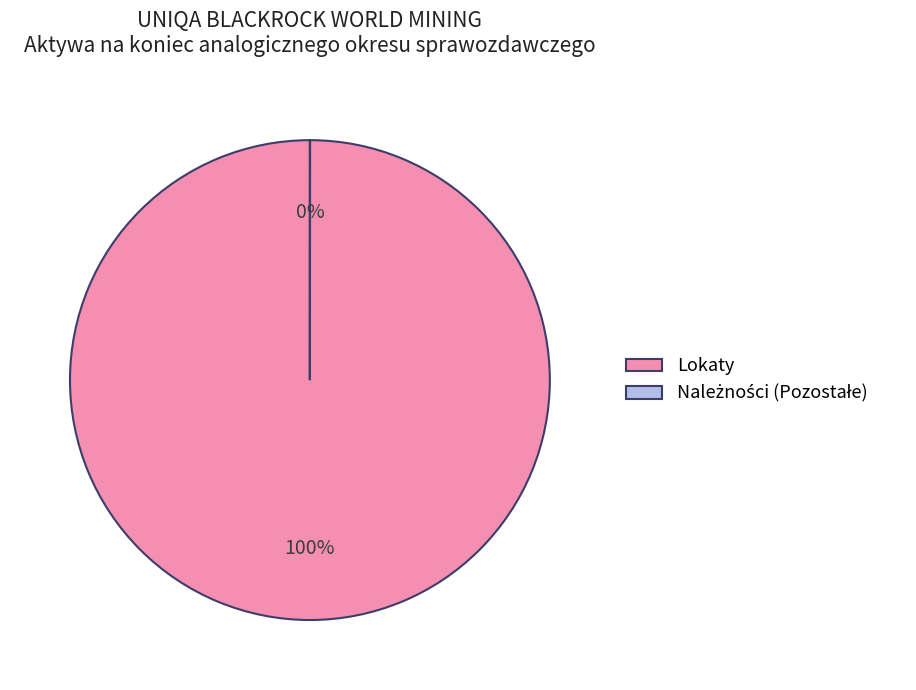

The Lokaty slice represents 92% of the pie. True or false?

False